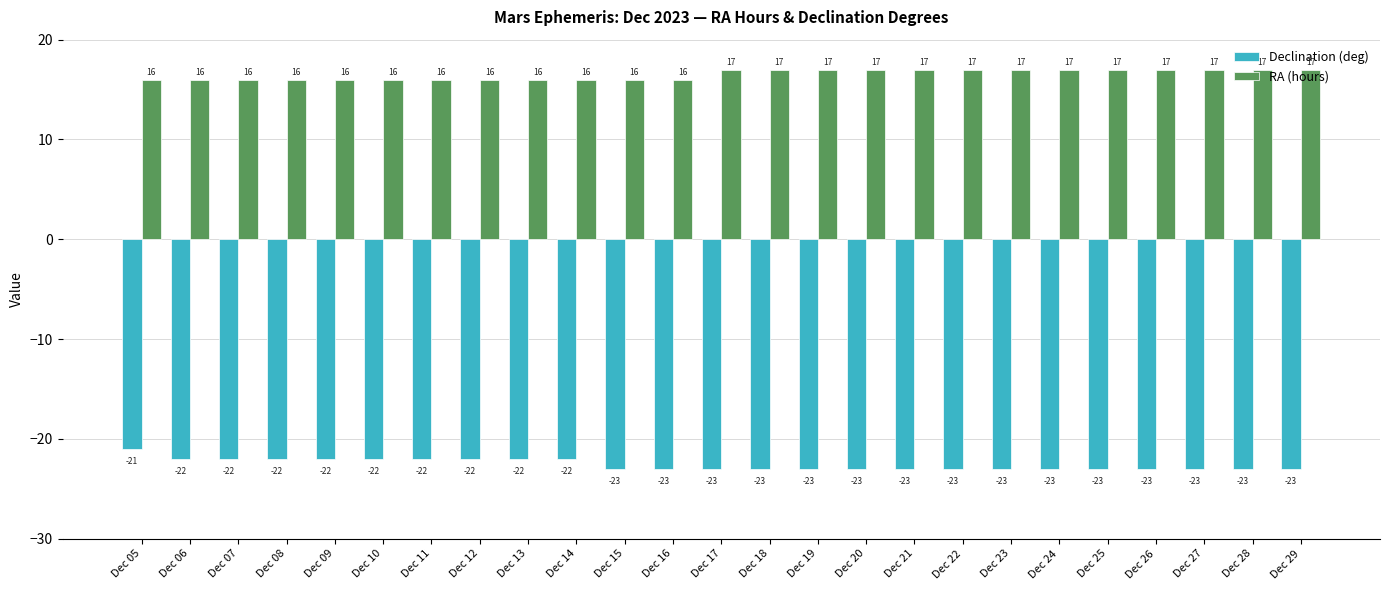

Reading left to right, what are all the values shown in this chart?

Declination (deg): Dec 05=-21	Dec 06=-22	Dec 07=-22	Dec 08=-22	Dec 09=-22	Dec 10=-22	Dec 11=-22	Dec 12=-22	Dec 13=-22	Dec 14=-22	Dec 15=-23	Dec 16=-23	Dec 17=-23	Dec 18=-23	Dec 19=-23	Dec 20=-23	Dec 21=-23	Dec 22=-23	Dec 23=-23	Dec 24=-23	Dec 25=-23	Dec 26=-23	Dec 27=-23	Dec 28=-23	Dec 29=-23
RA (hours): Dec 05=16	Dec 06=16	Dec 07=16	Dec 08=16	Dec 09=16	Dec 10=16	Dec 11=16	Dec 12=16	Dec 13=16	Dec 14=16	Dec 15=16	Dec 16=16	Dec 17=17	Dec 18=17	Dec 19=17	Dec 20=17	Dec 21=17	Dec 22=17	Dec 23=17	Dec 24=17	Dec 25=17	Dec 26=17	Dec 27=17	Dec 28=17	Dec 29=17